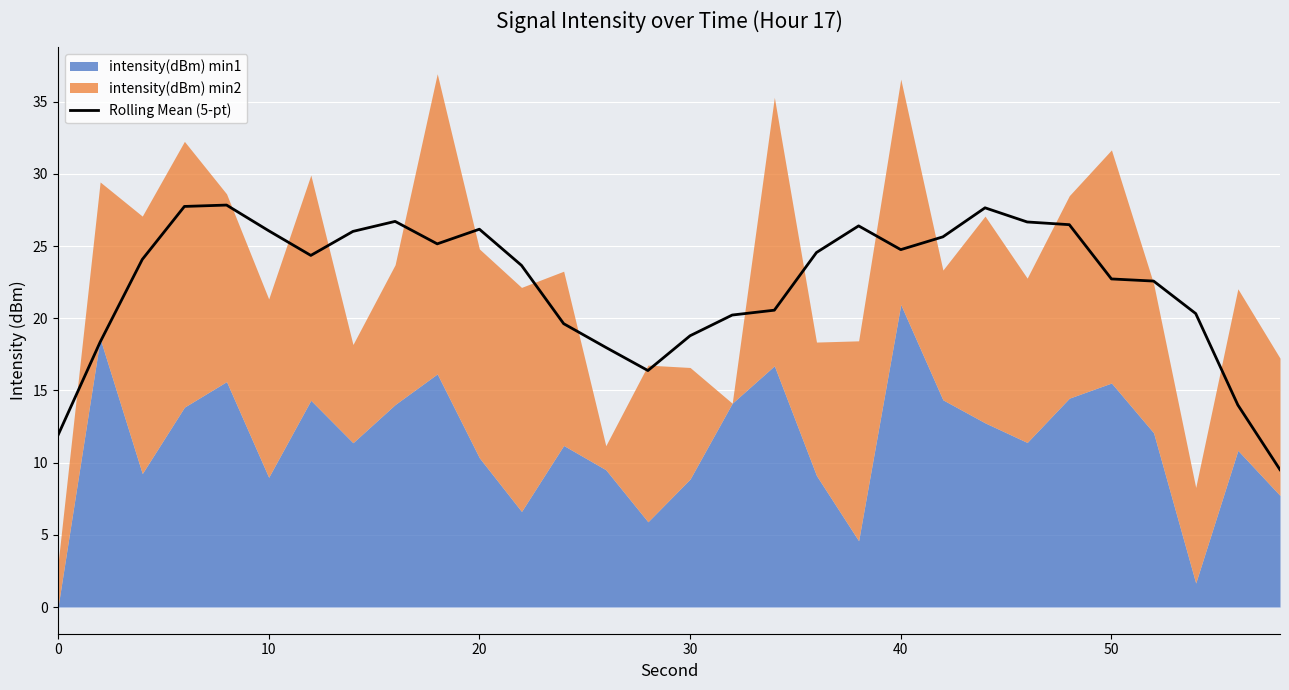

Reading left to right, what are all the values shown in this chart?

11.9	18.4	24.1	27.7	27.8	26.1	24.4	26.0	26.7	25.2	26.2	23.7	19.6	18.0	16.4	18.8	20.2	20.6	24.6	26.4	24.8	25.6	27.7	26.7	26.5	22.7	22.6	20.3	14.0	9.5